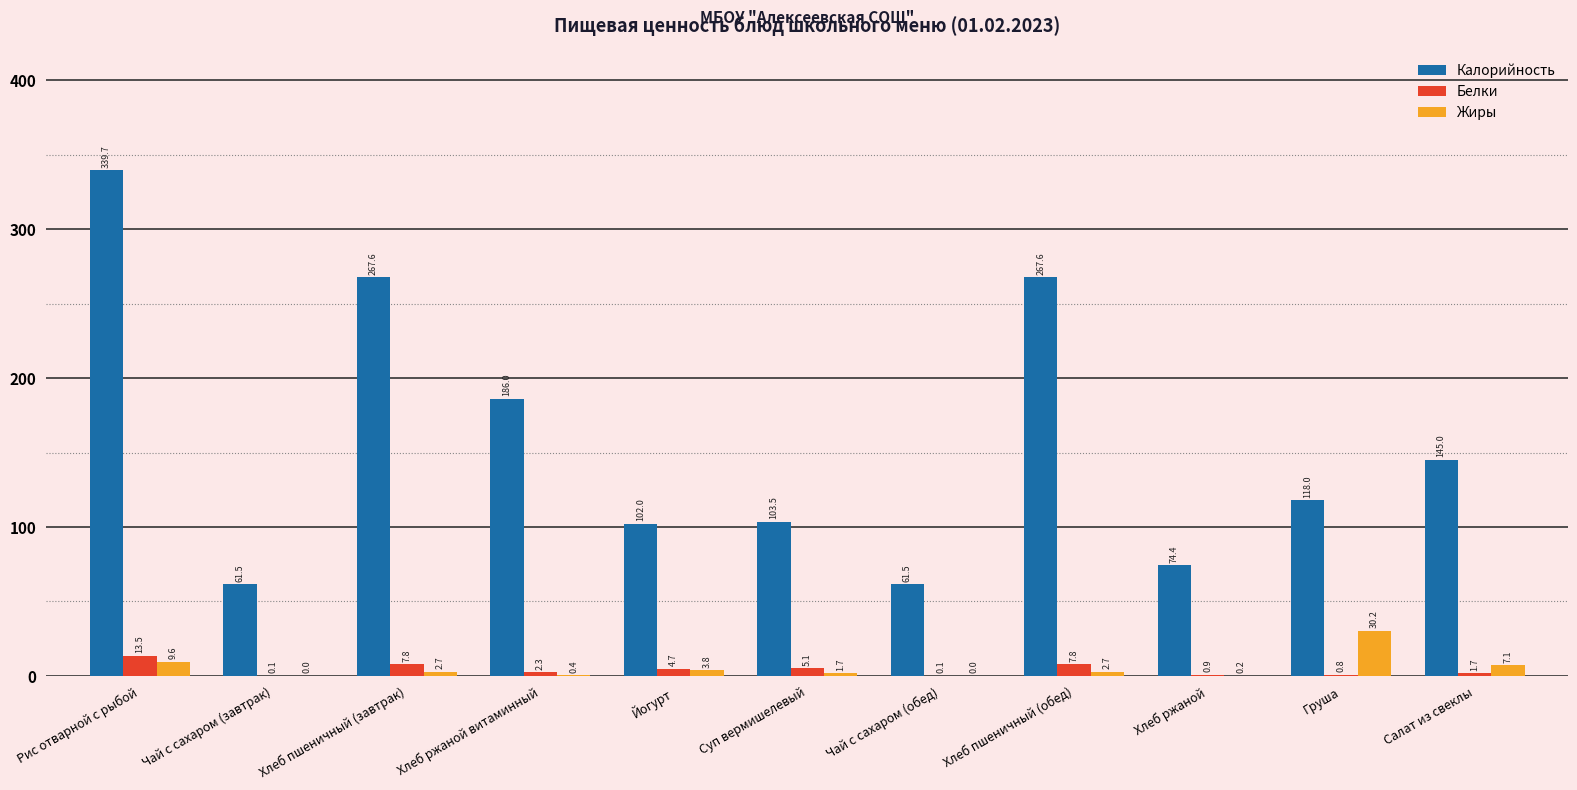

Which series has the largest total across all categories?

Калорийность